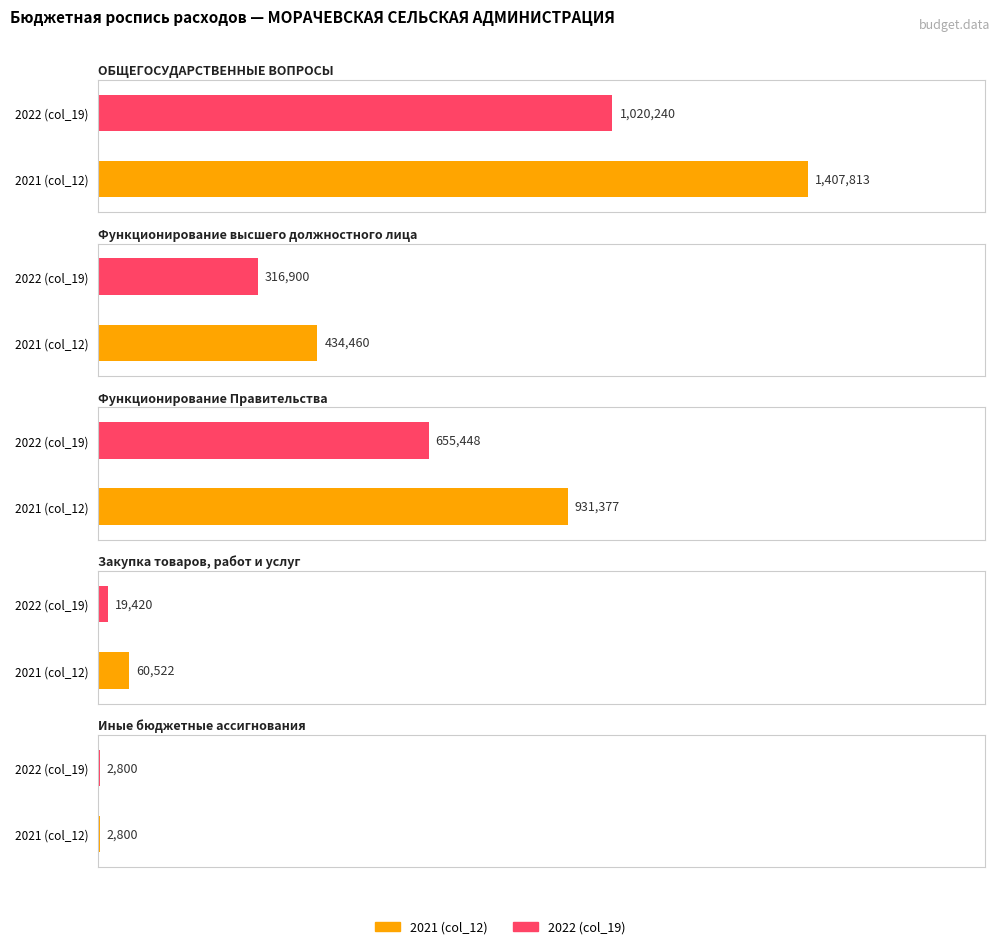

Read the 2022 (col_19) value at Закупка товаров, работ и услуг.

19420